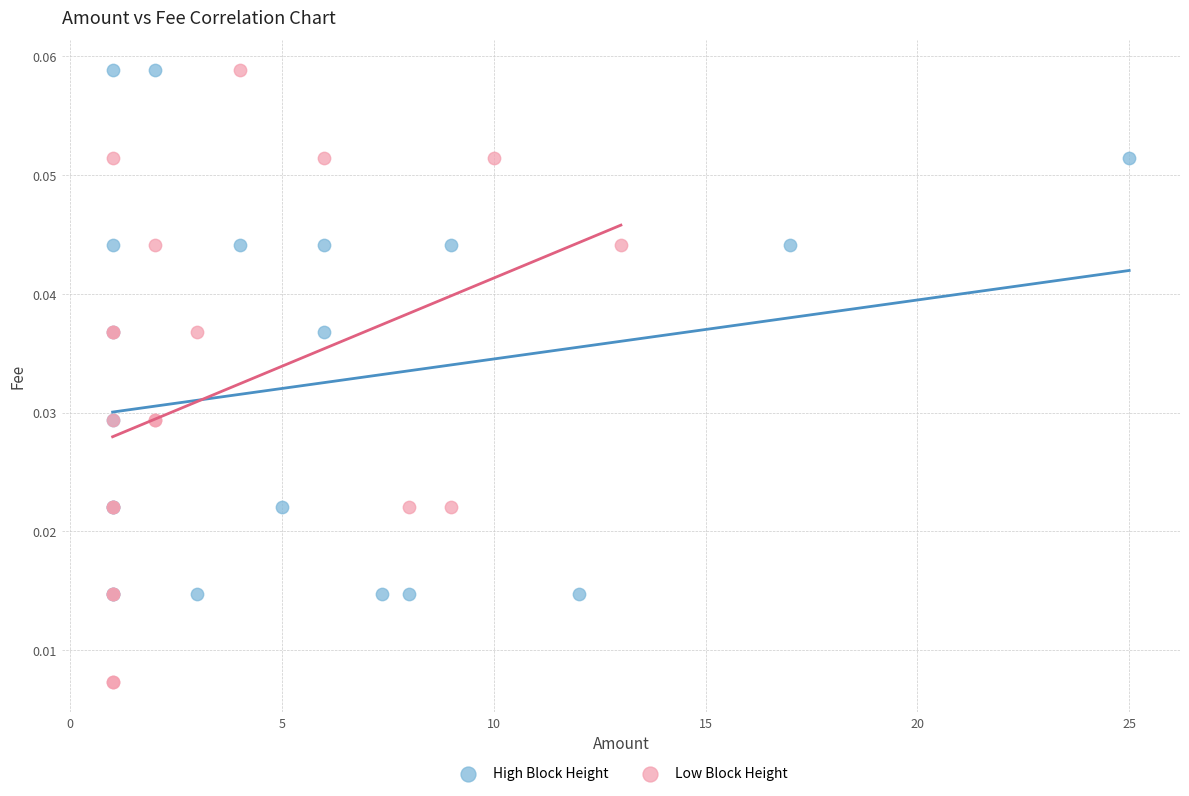

Which series reaches the minimum Y coordinate?

Low Block Height